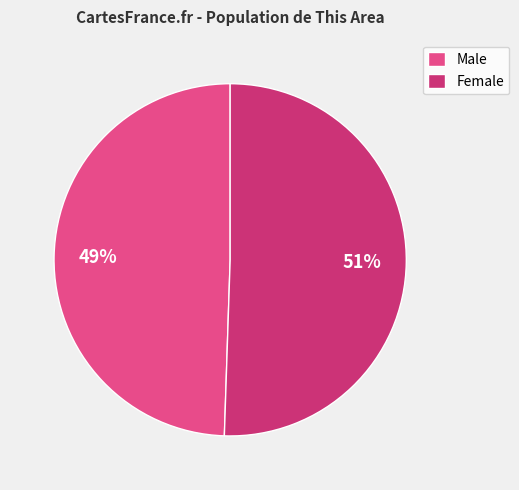

Does any single category account for the majority?

Yes